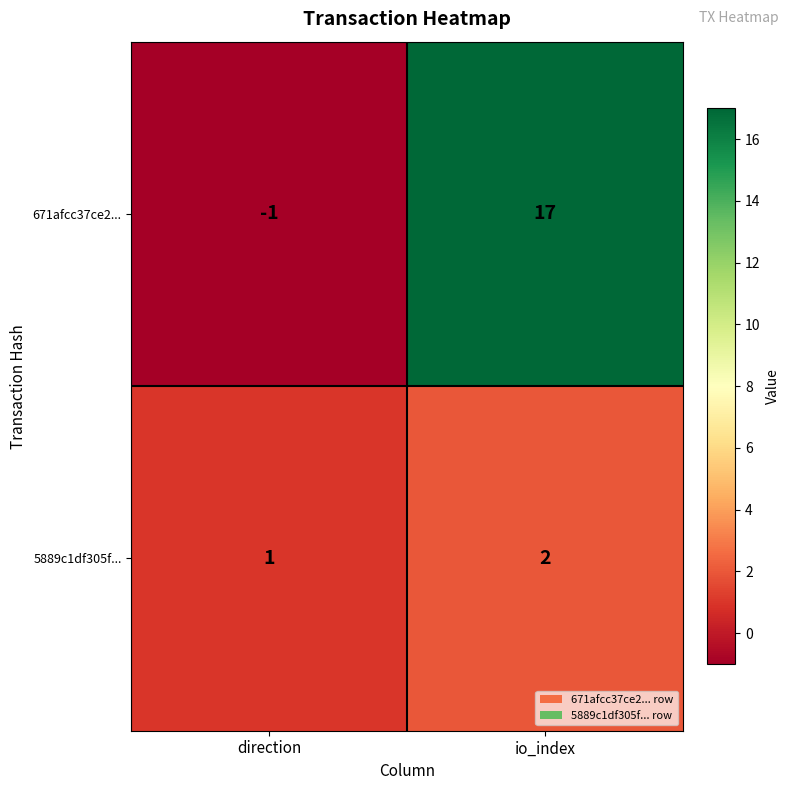

What is the sum of all 671afcc37ce2... values?

16